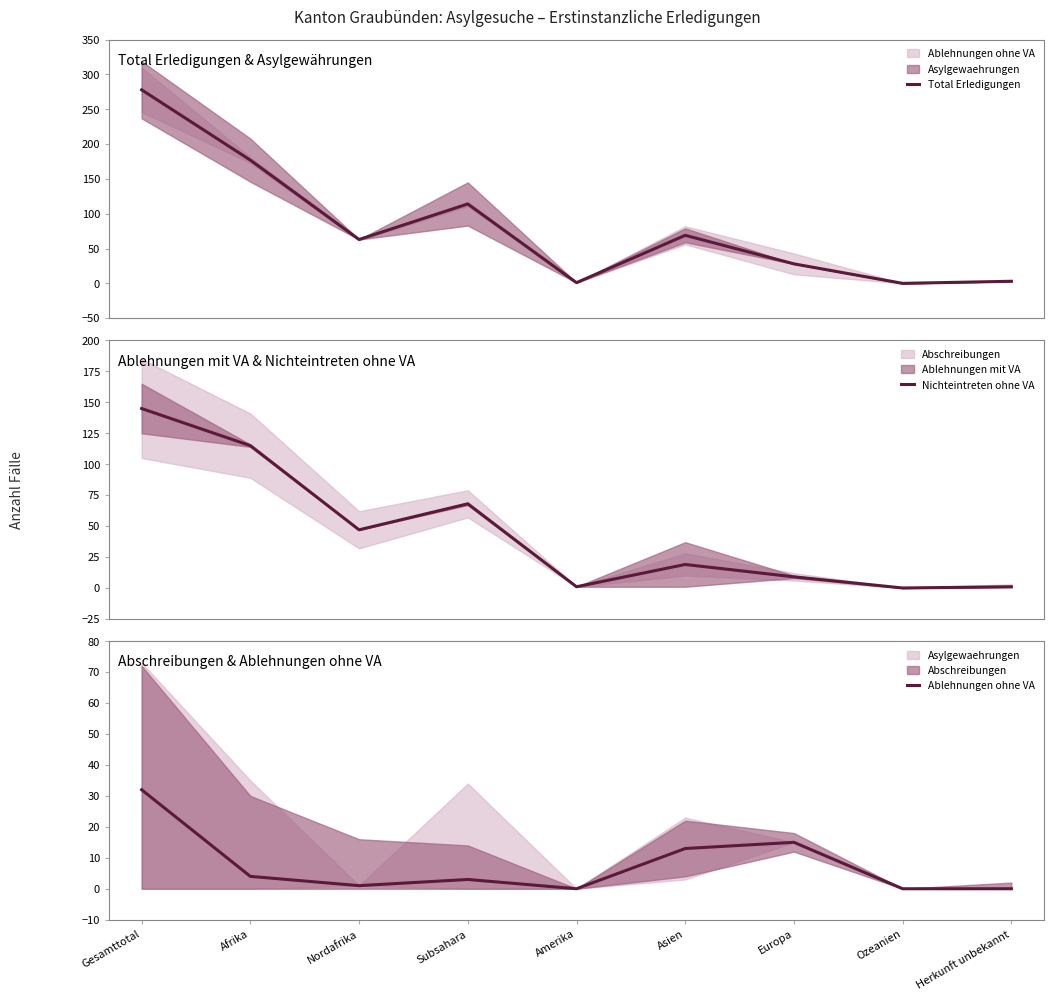

What is the value of the Total Erledigungen point at the 3rd from the left?

63